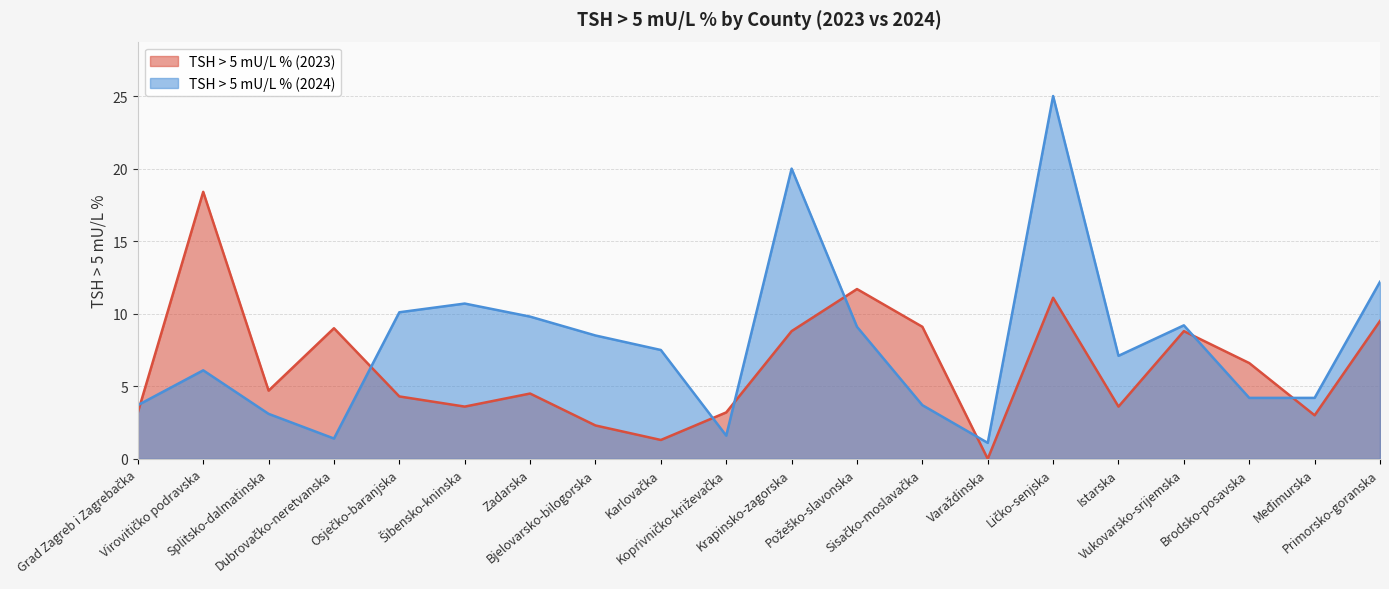

What is the label of the 5th point from the right?

Istarska